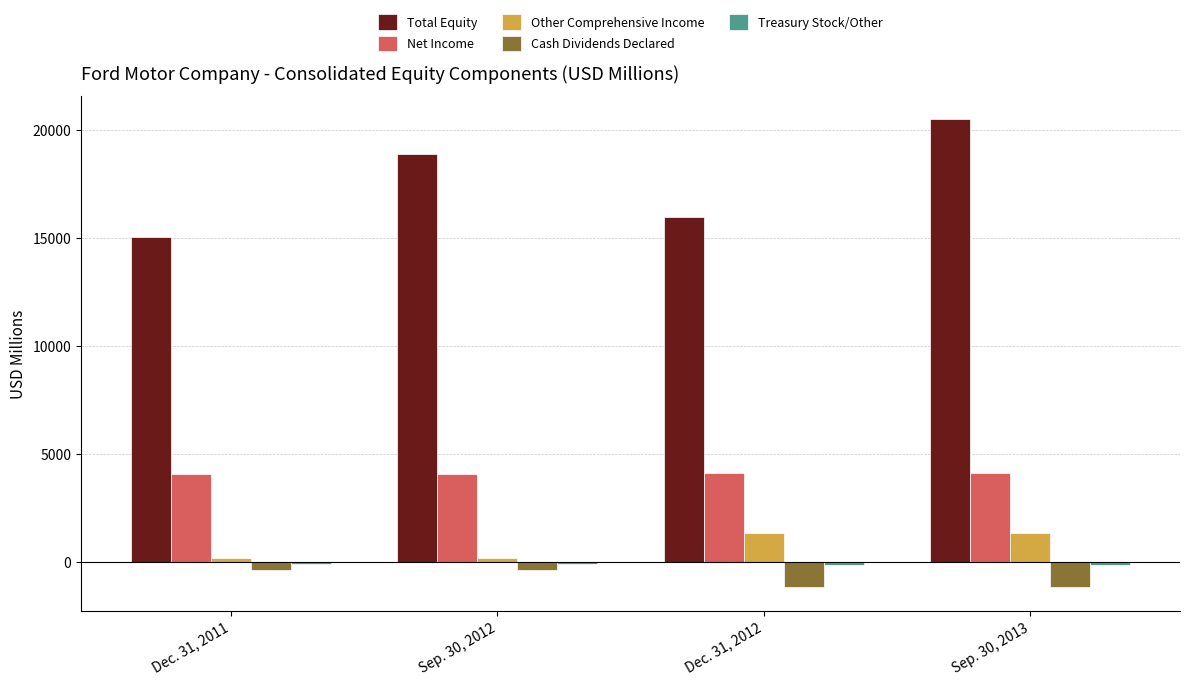

True or false: Cash Dividends Declared has a value of -382 at Dec. 31, 2011.

True